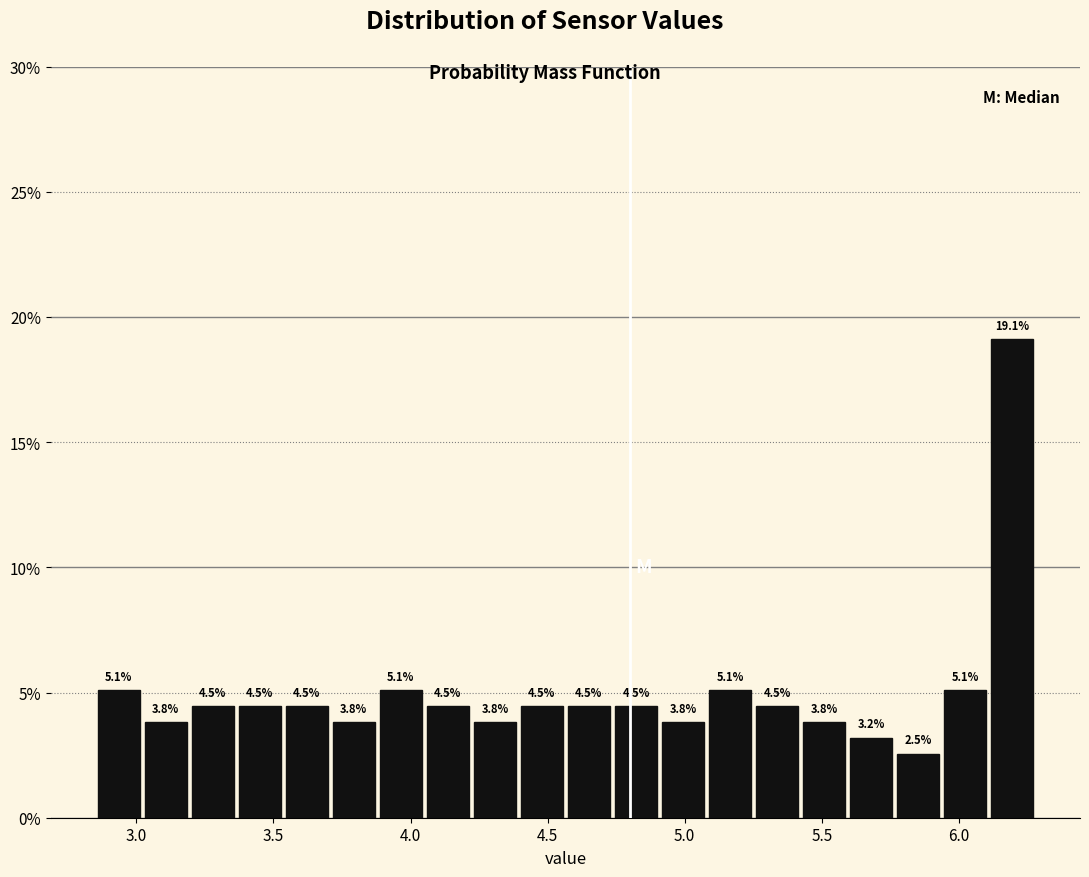

Read against the x-axis, roughly where is the centre of the tallest bar?

6.20